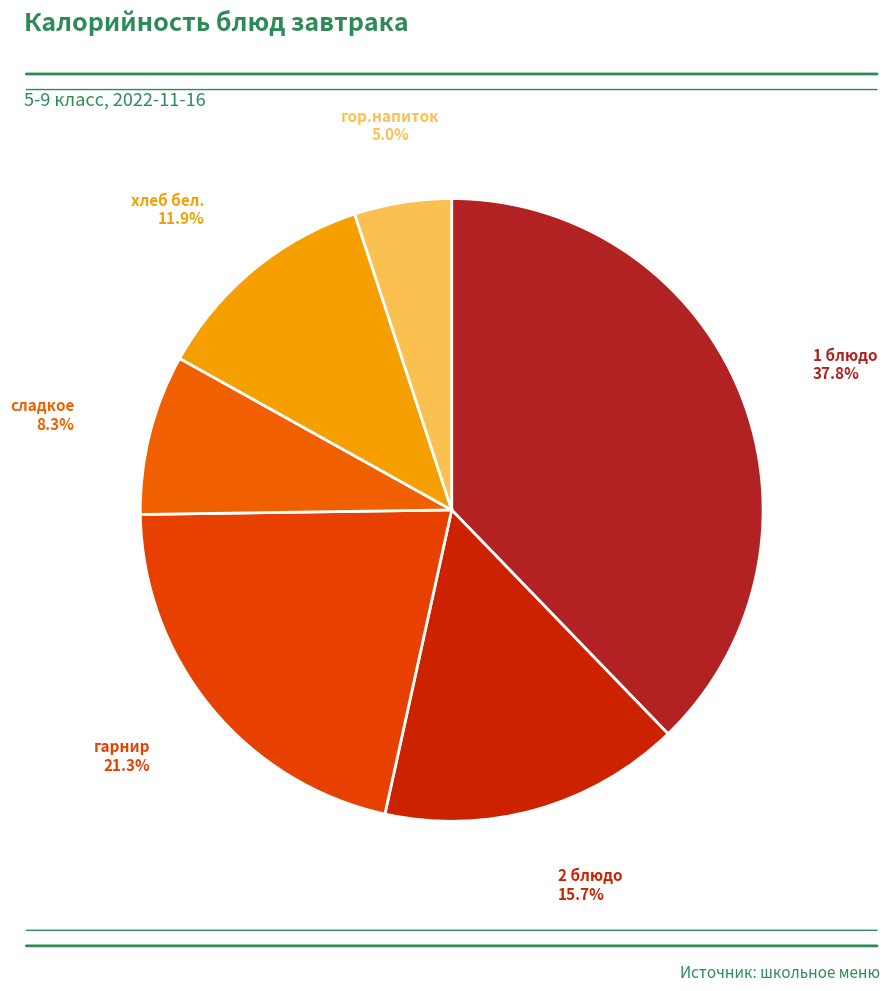

How many slices are in this pie chart?

6